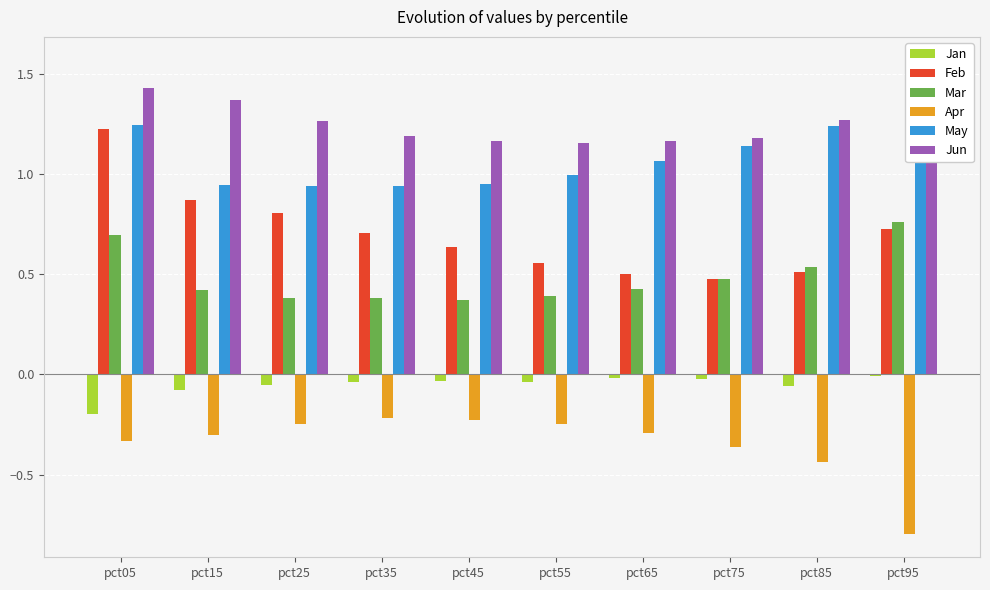

Which series has the largest total across all categories?

Jun